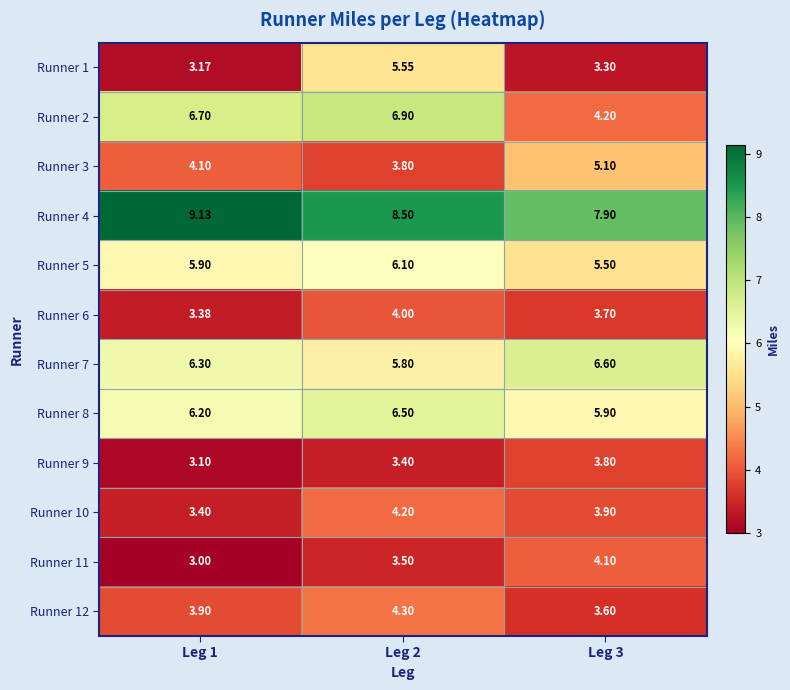

Is the value of Runner 12 at Leg 3 greater than the value of Runner 4 at Leg 1?

No